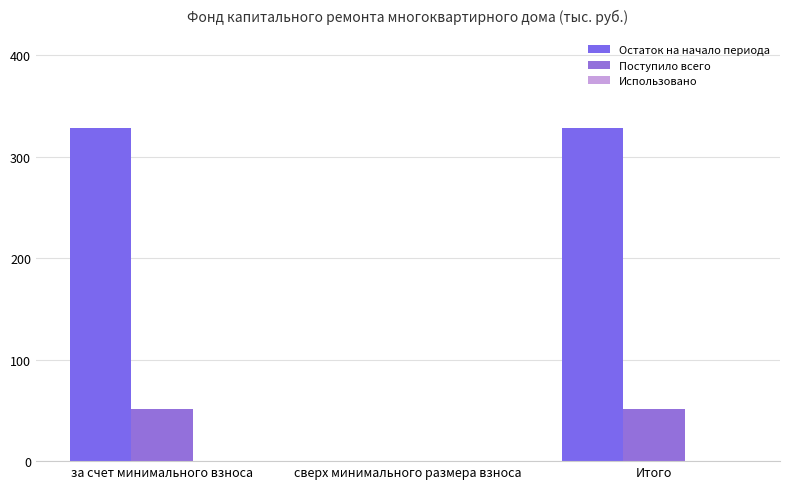

Between за счет минимального взноса and Итого, which is larger?

за счет минимального взноса